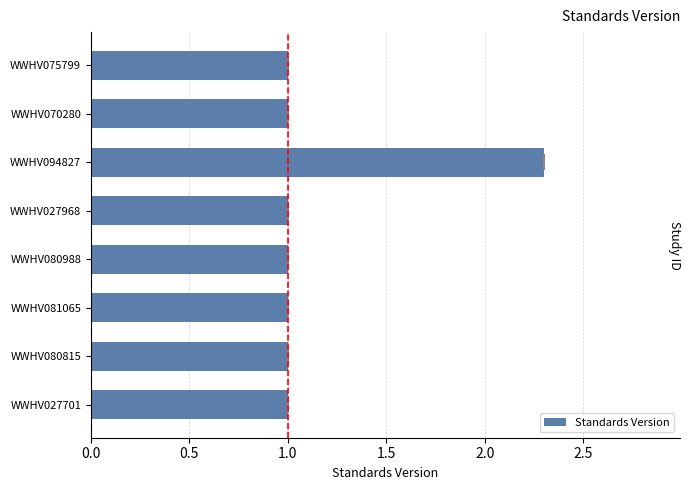

What value does the data have at WWHV027968?

1.0